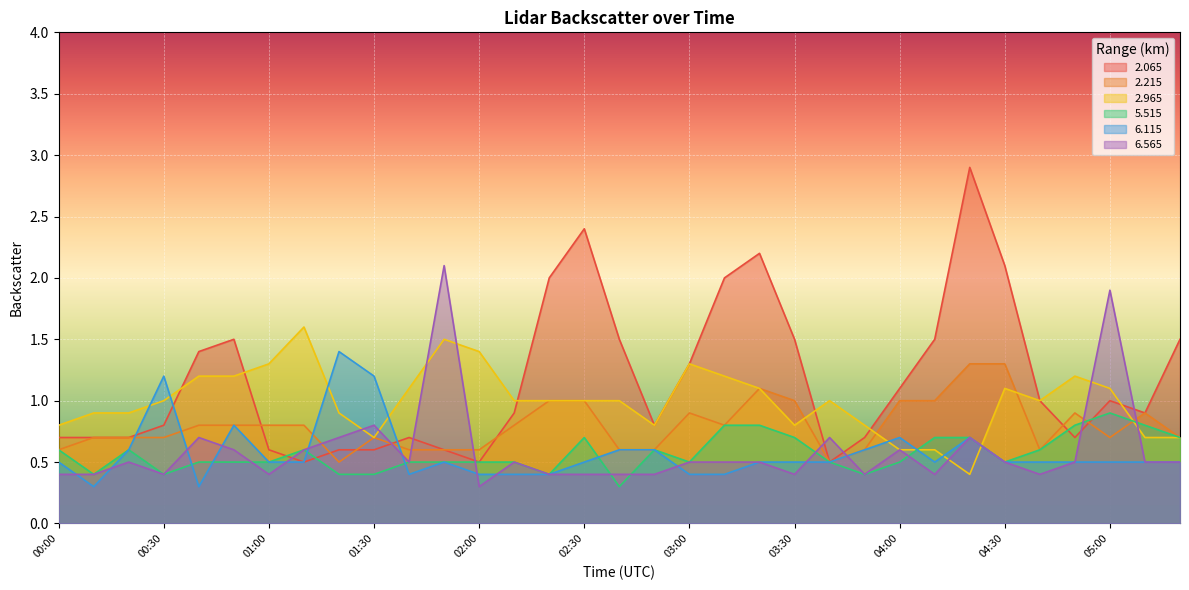

At how many categories does at least one series exceed 2?

5